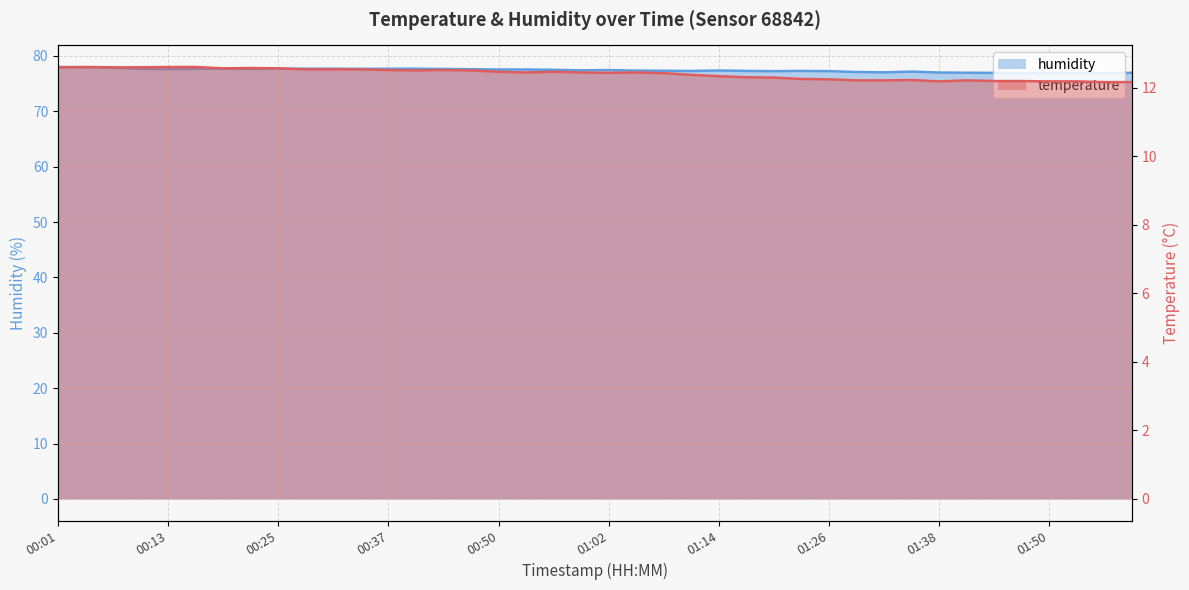

Is it true that temperature equals 18.9 at 01:20?

False